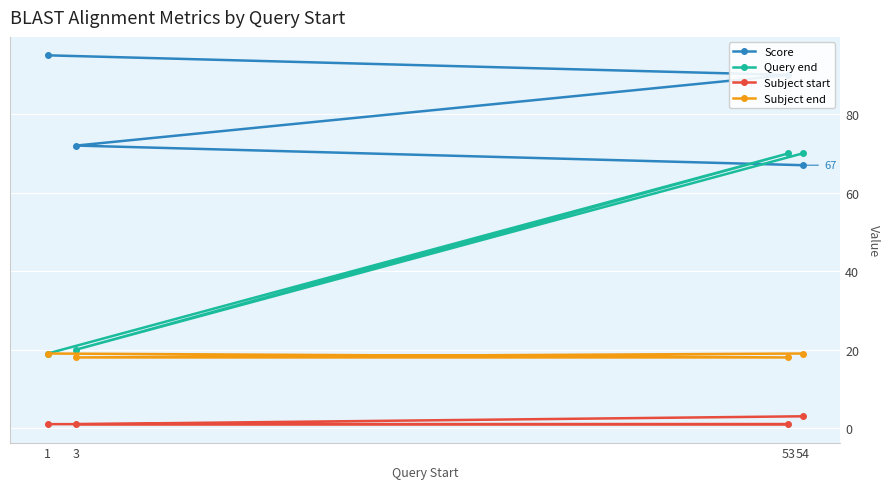

At which label does Score first exceed 90?

1